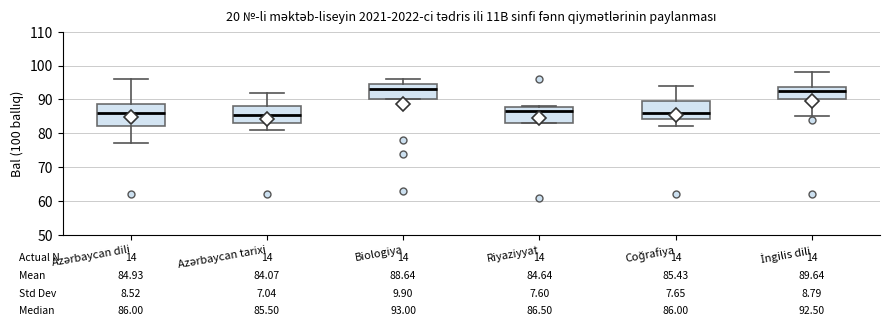

Comparing the boxes themselves (not the whiskers), which one is the tallest?

Azərbaycan dili